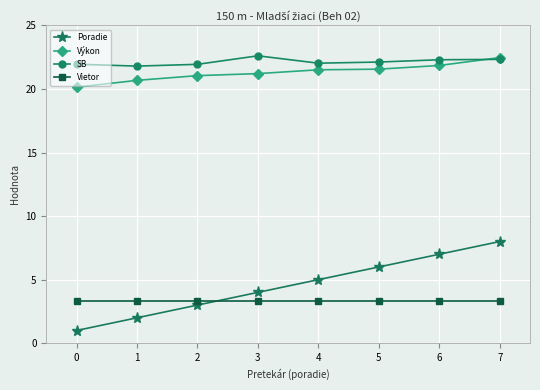

What is the highest value of the Poradie series?

8.0